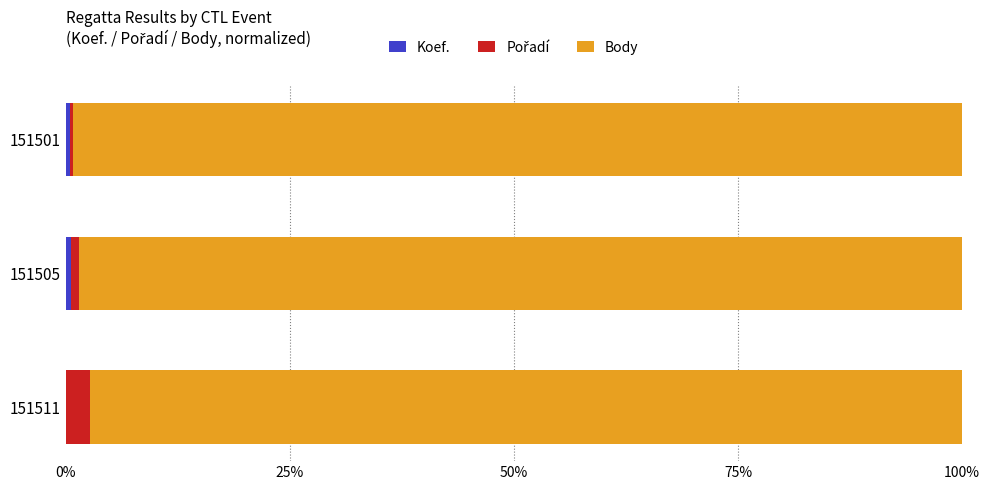

What are all the series names shown in the legend?

Koef., Pořadí, Body